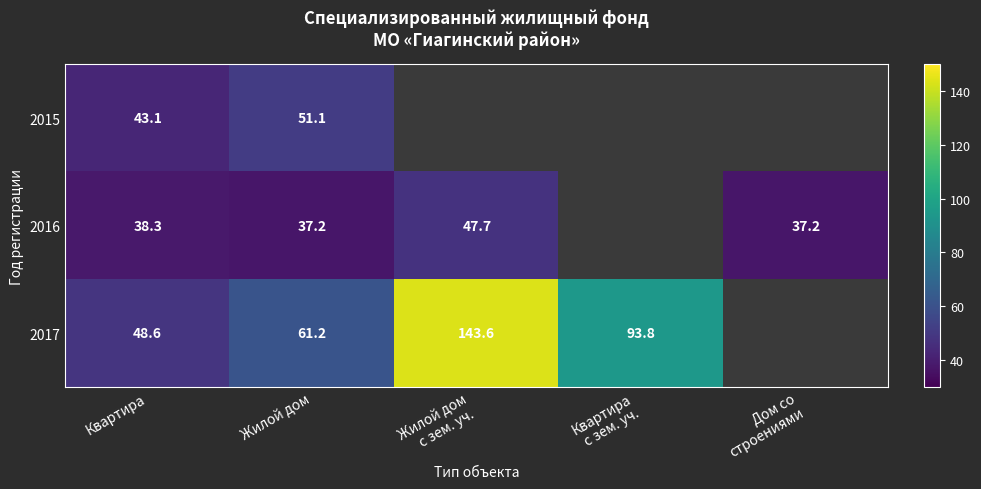

The value of 2017 at Жилой дом is 108.7. True or false?

False